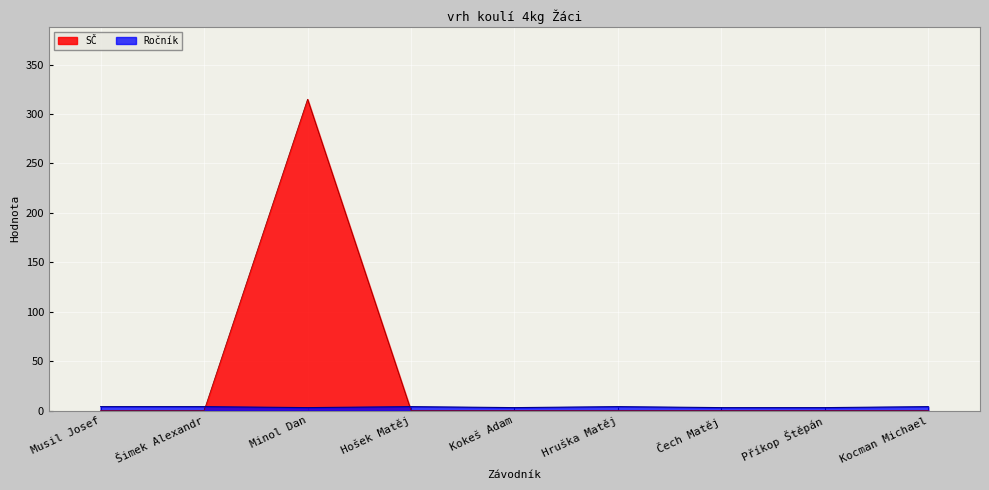

How many lines are shown in the chart?

2